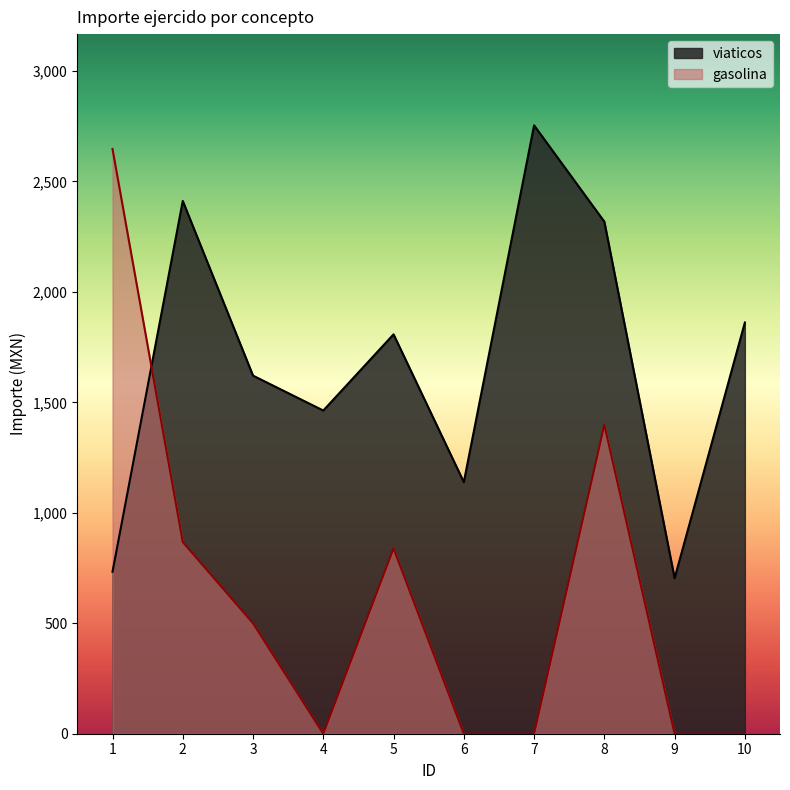

Which category has the highest value in the gasolina series?

1